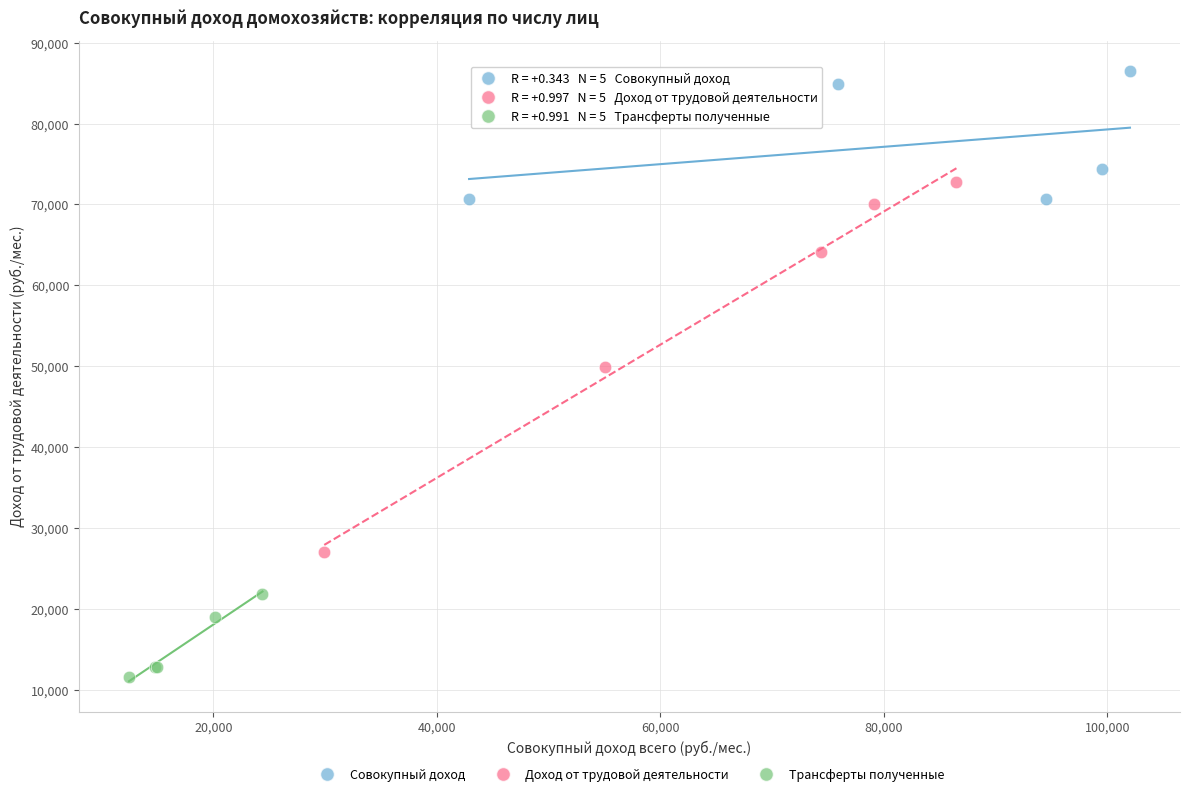

Which series has the largest Y range (max minus min)?

Доход от трудовой деятельности